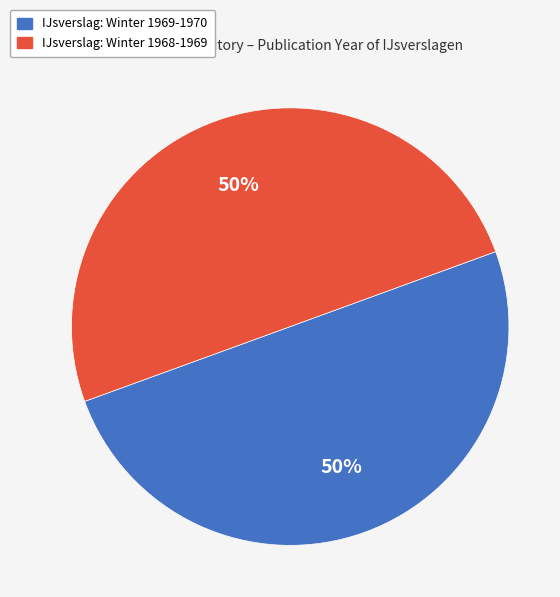

To the nearest percent, what is the average slice percentage?

50%